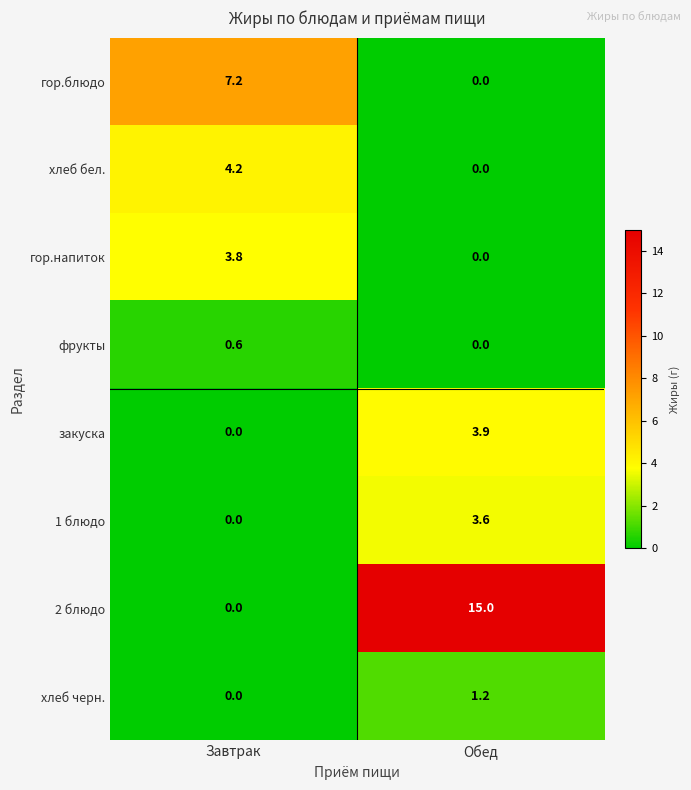

The хлеб черн. series shows 0.7 at Завтрак. True or false?

False